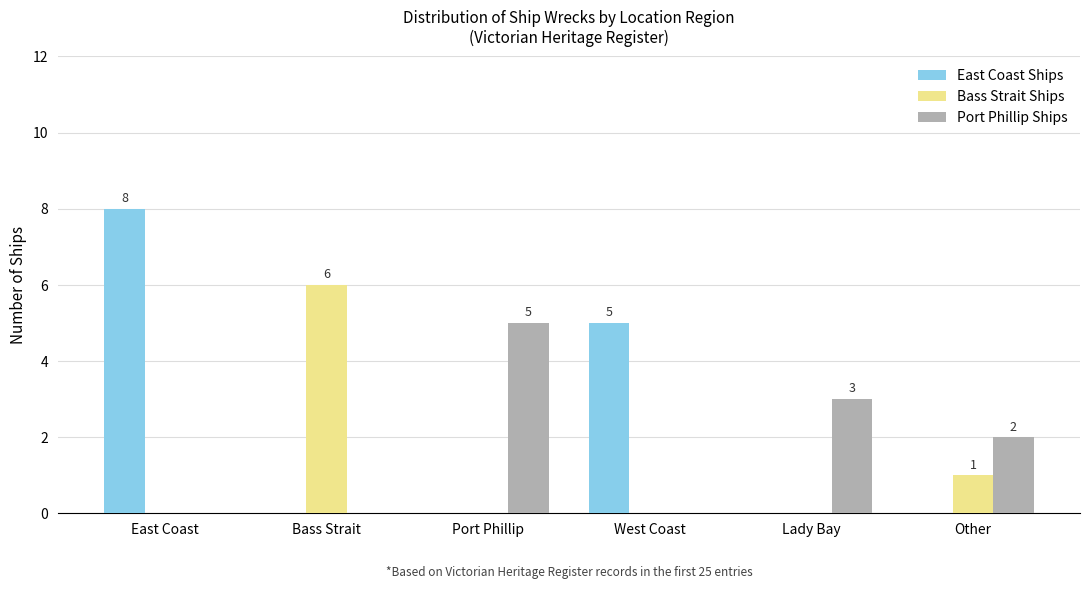

What is the difference between the Port Phillip Ships values at East Coast and Other?

2